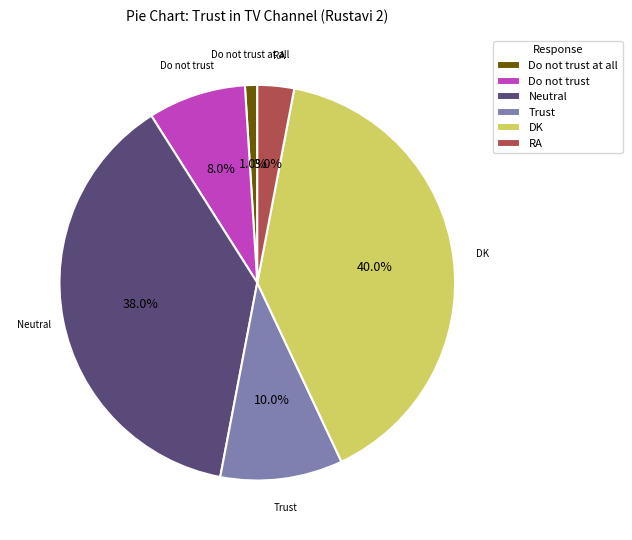

Which slice is the largest?

DK